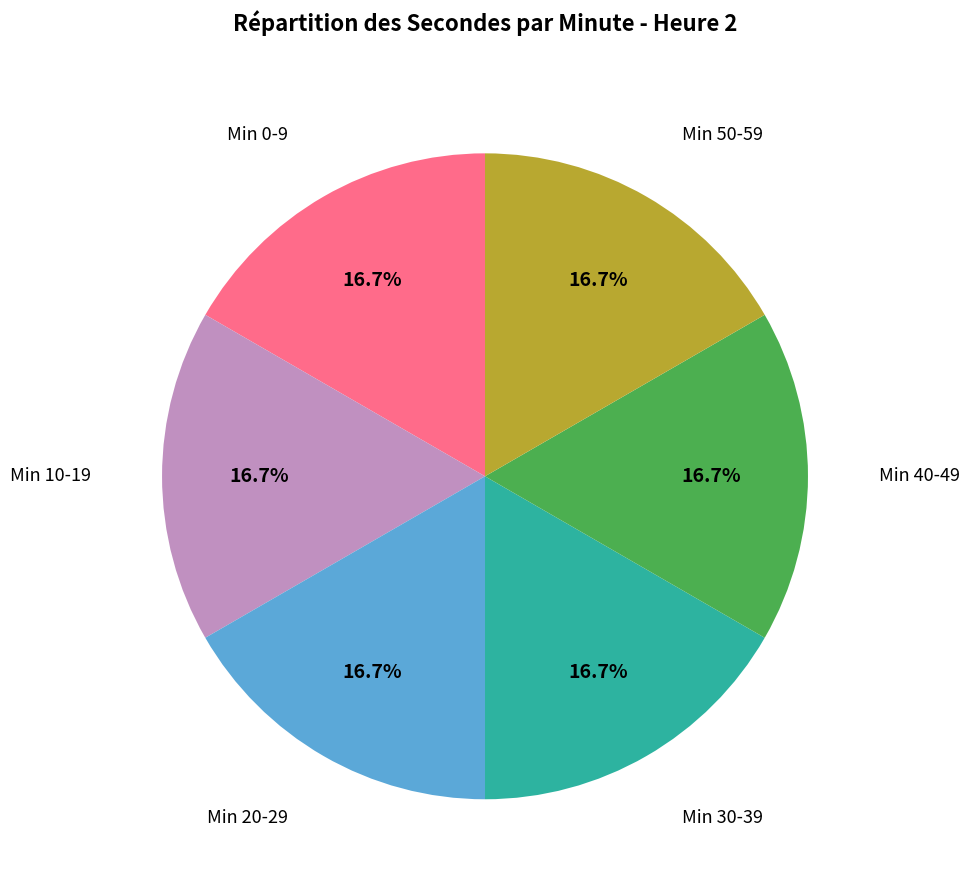

How much of the chart is everything except Min 0-9?

83.3%